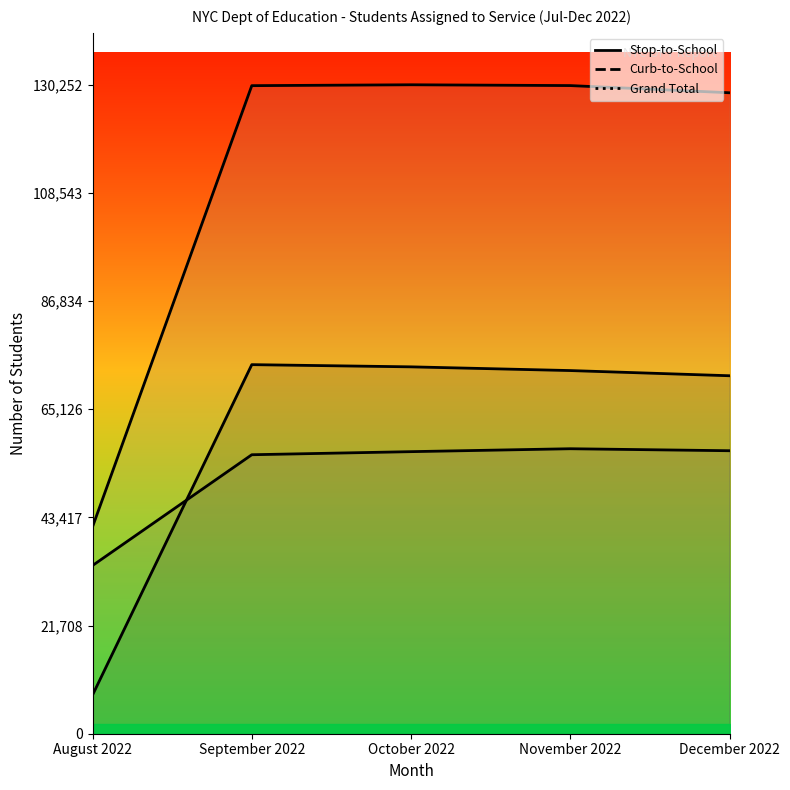

What are all the series names shown in the legend?

Stop-to-School, Curb-to-School, Grand Total